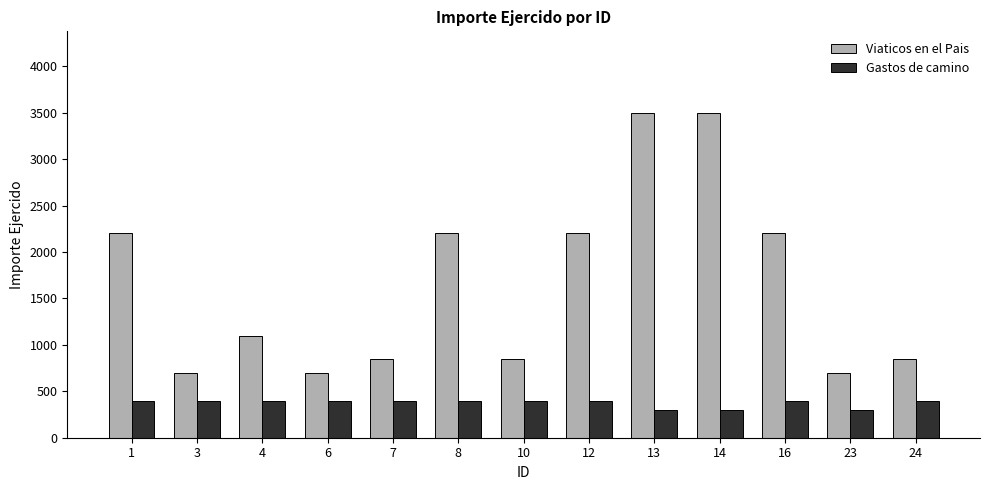

How many values in the Viaticos en el Pais series are below 1100?

6